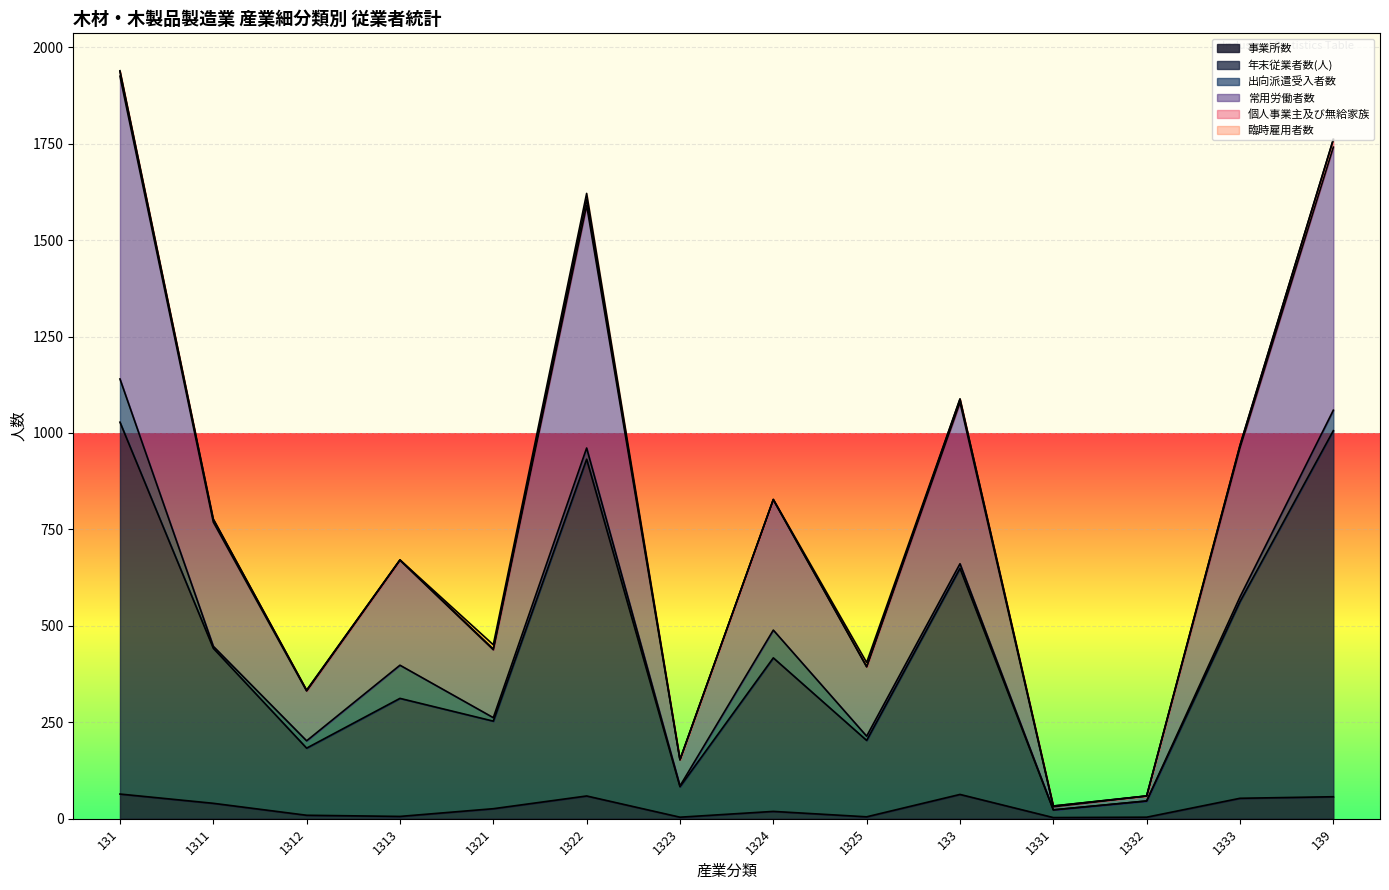

Read the 常用労働者数 value at 131, to the nearest 100.

1900